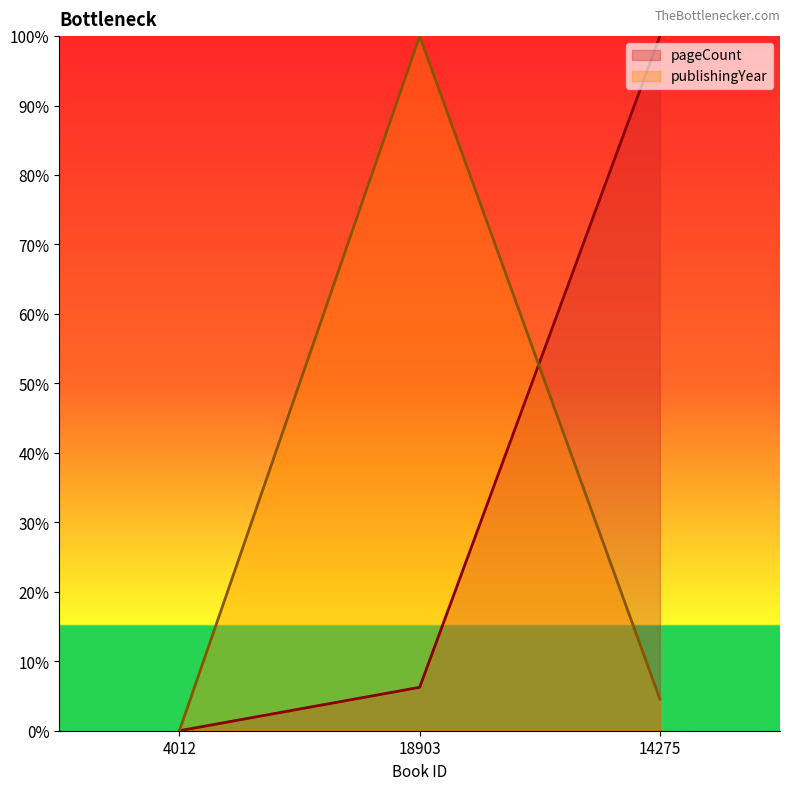

Rank the series at 14275 from lowest to highest value.

publishingYear, pageCount